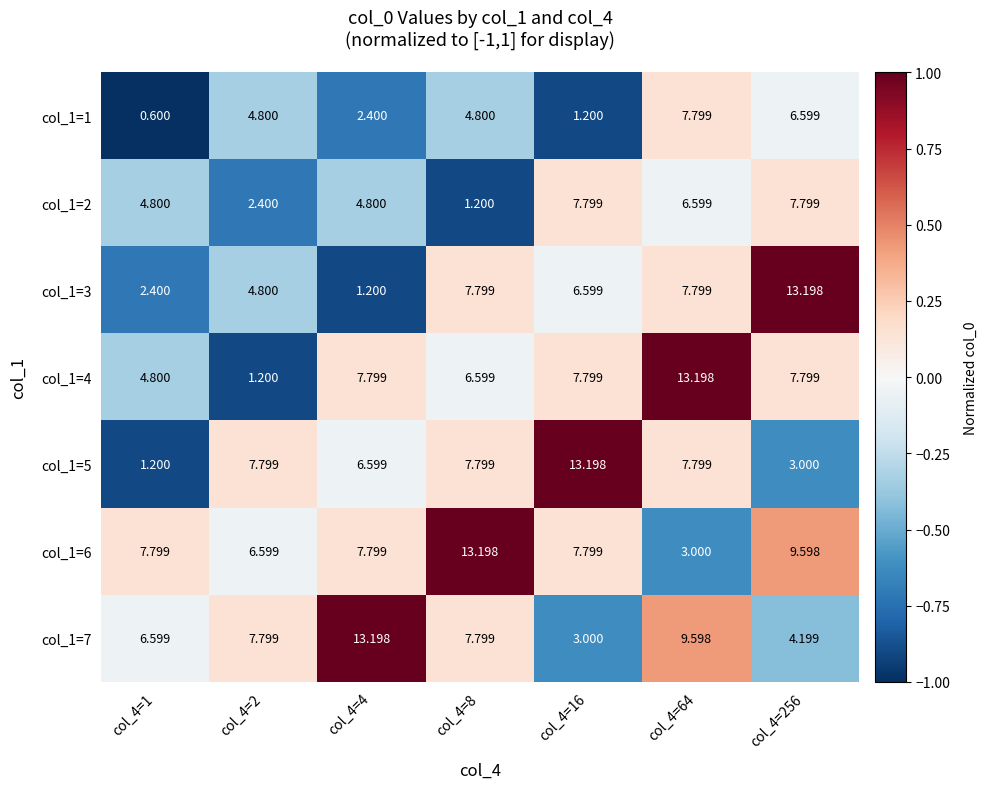

Is the value of col_1=1 at col_4=4 greater than the value of col_1=5 at col_4=4?

No